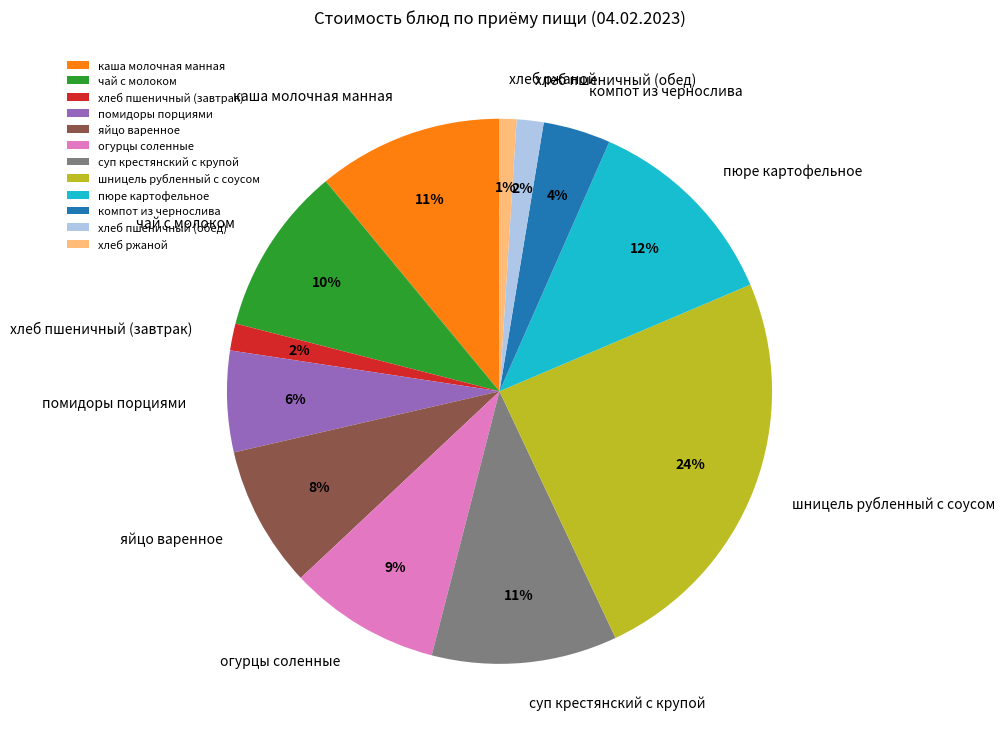

Which category has the biggest portion of the pie?

шницель рубленный с соусом